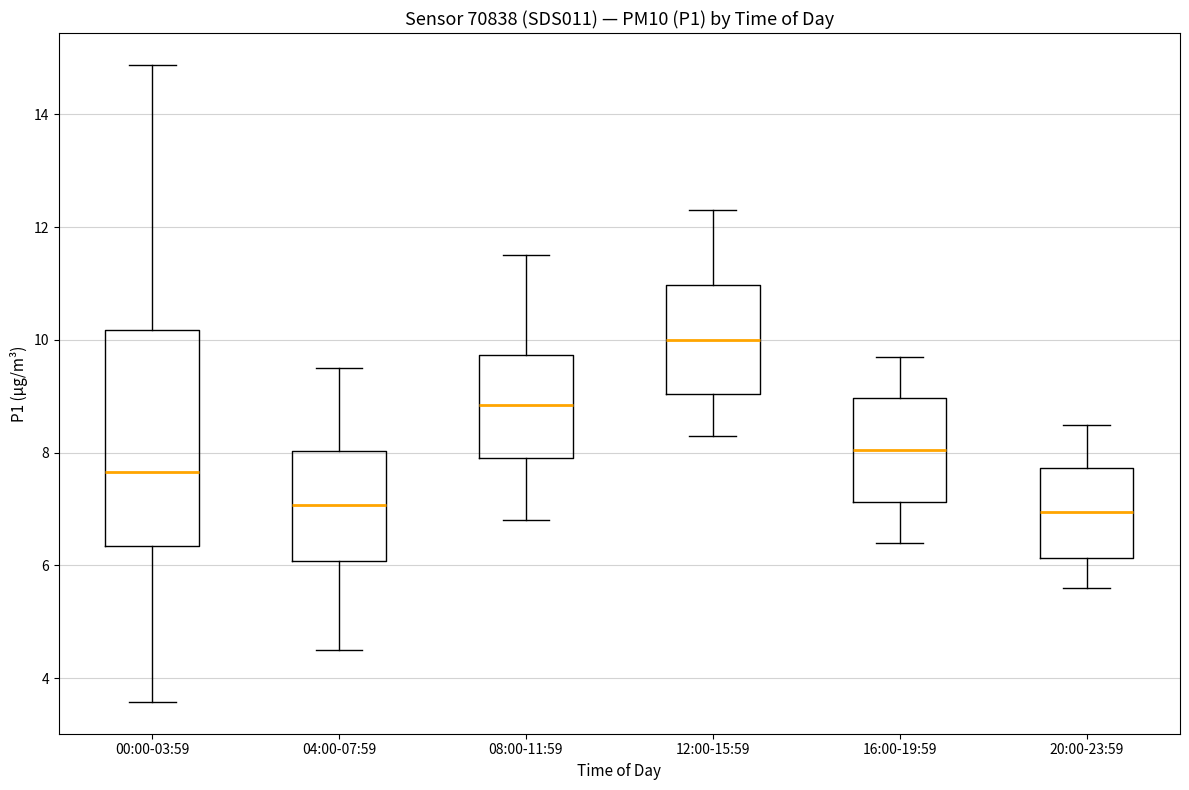

Reading left to right, read every box against the y-axis: the position of its median line, the range the box covers, and the ends of its whiskers. The values are not printed on the chart, so give them approximately, as read against the axis.

00:00-03:59: median 7.6, box 6.4 to 10.2, whiskers 3.6 to 14.8
04:00-07:59: median 7.0, box 6.0 to 8.0, whiskers 4.6 to 9.6
08:00-11:59: median 8.8, box 8.0 to 9.8, whiskers 6.8 to 11.6
12:00-15:59: median 10.0, box 9.0 to 11.0, whiskers 8.4 to 12.4
16:00-19:59: median 8.0, box 7.2 to 9.0, whiskers 6.4 to 9.8
20:00-23:59: median 7.0, box 6.2 to 7.8, whiskers 5.6 to 8.6